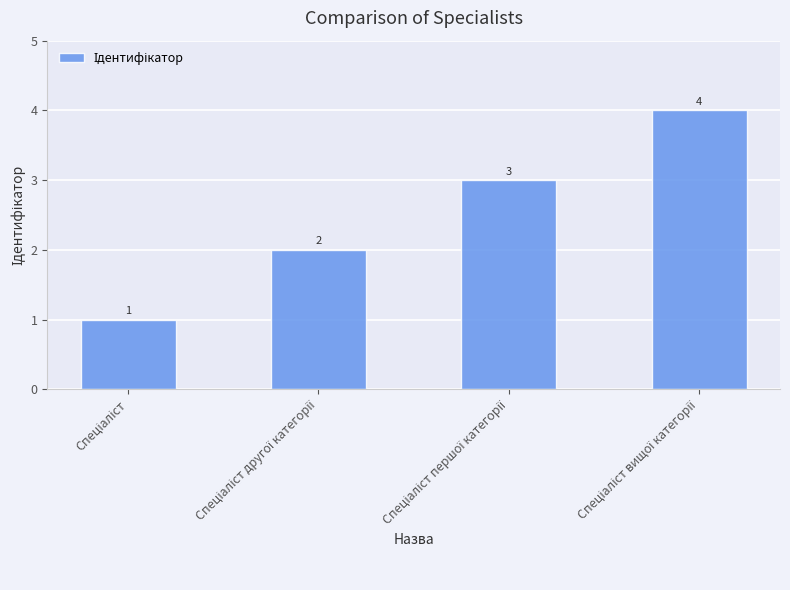

How many values are between 2 and 4?

3